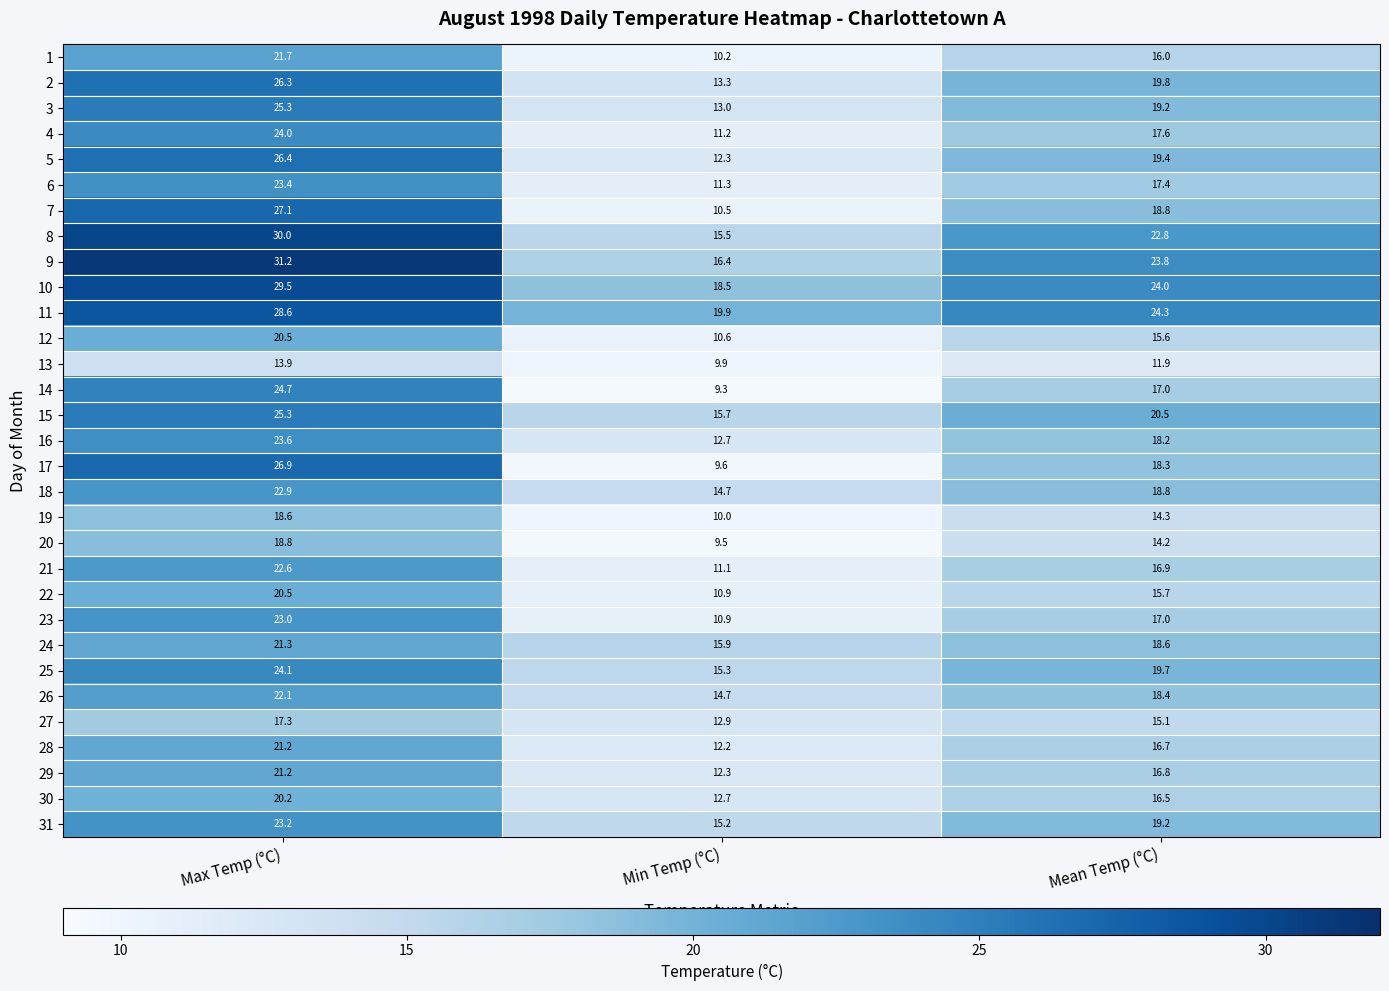

What is the total value across all series at Min Temp (°C)?

398.2